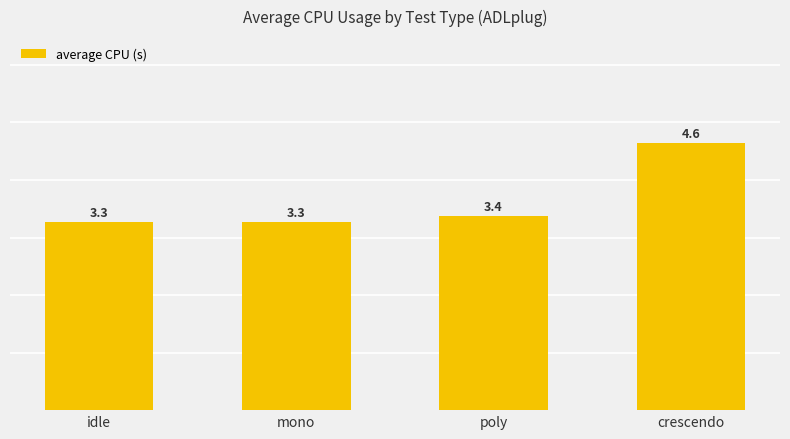

What is the label of the 4th bar from the right?

idle